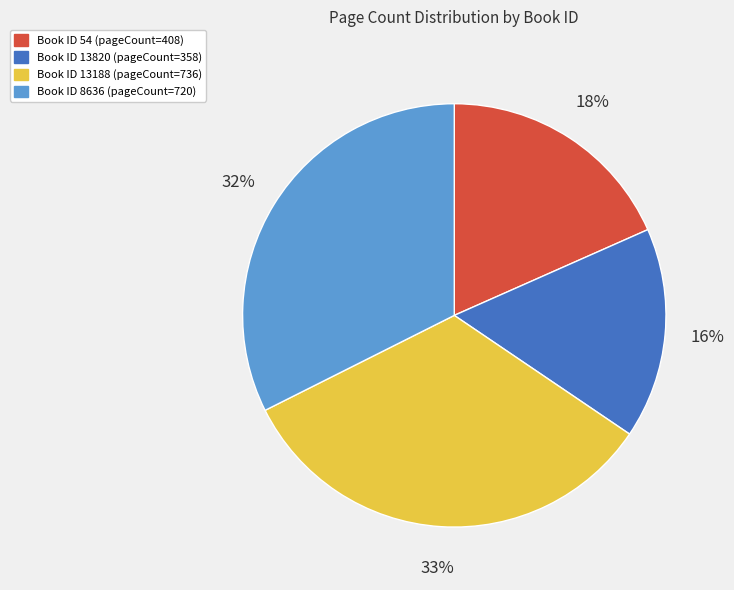

Is there any slice that represents more than half of the pie?

No